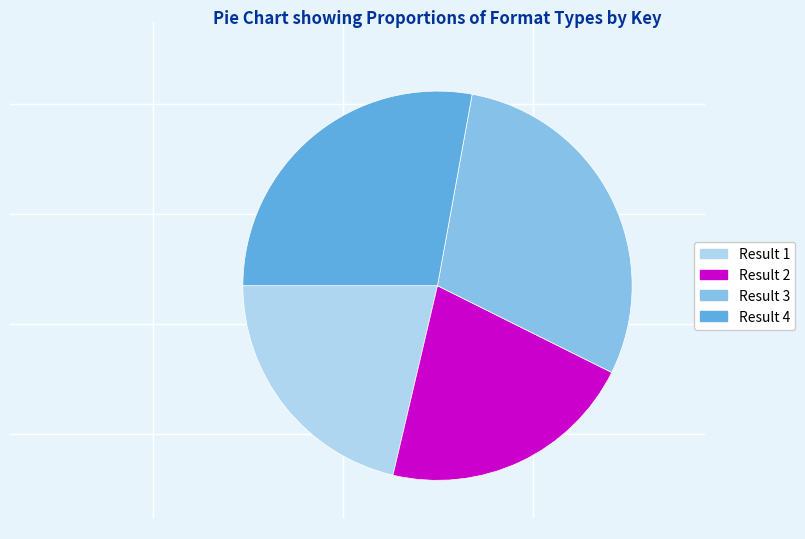

Is there any slice that represents more than half of the pie?

No